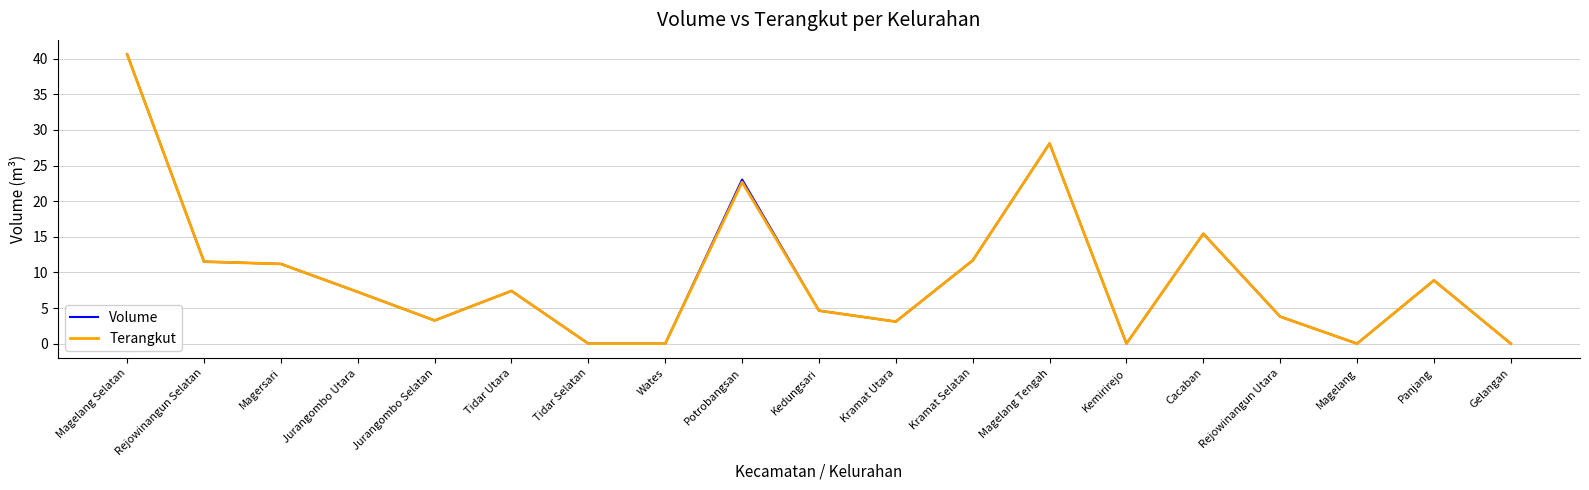

What is the difference between the Terangkut values at Magelang Tengah and Panjang?

19.2